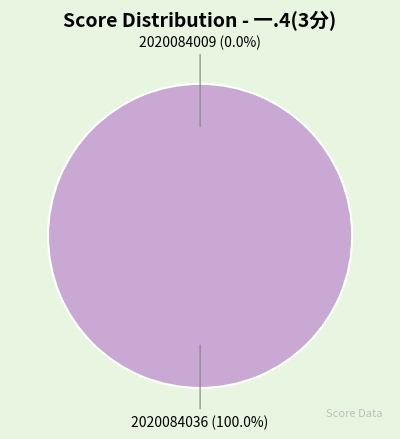

Which slice is the largest?

2020084036